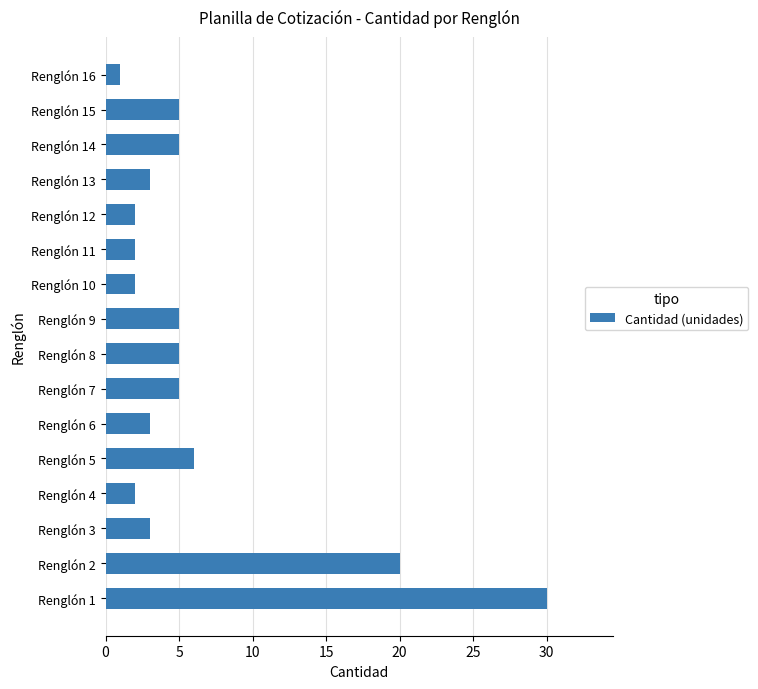

What is the difference between the second highest and minimum values?

19